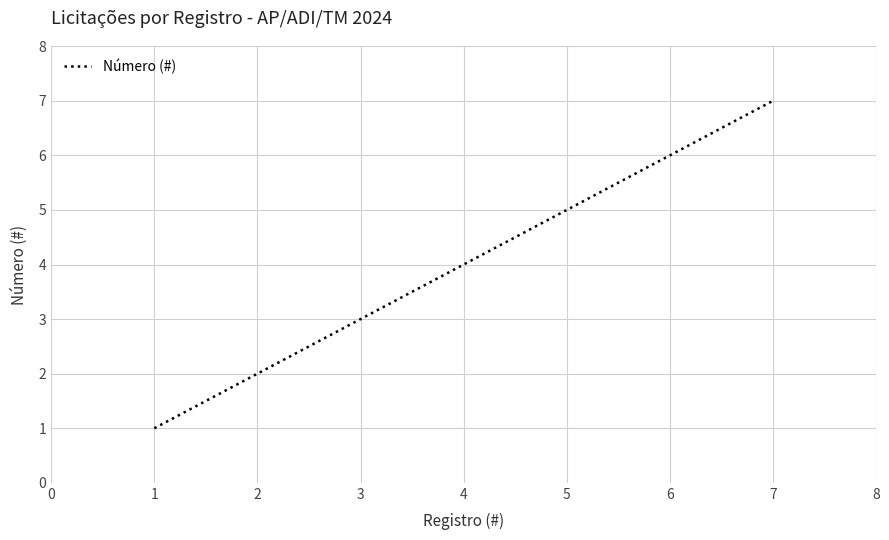

What is the difference between the maximum and minimum values?

6